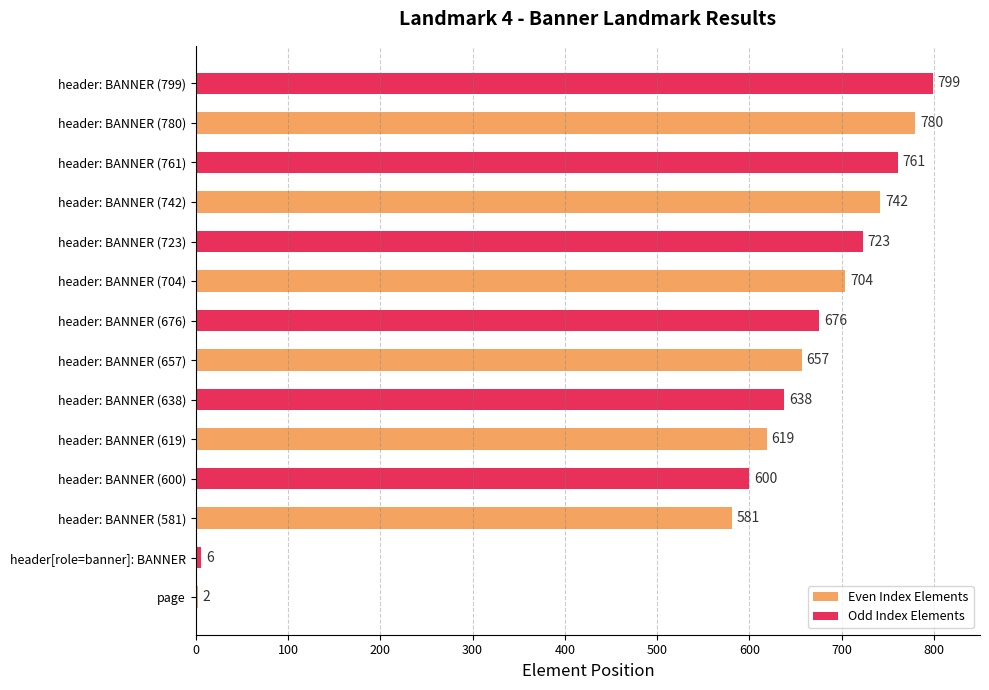

Count the number of categories in the chart.

14